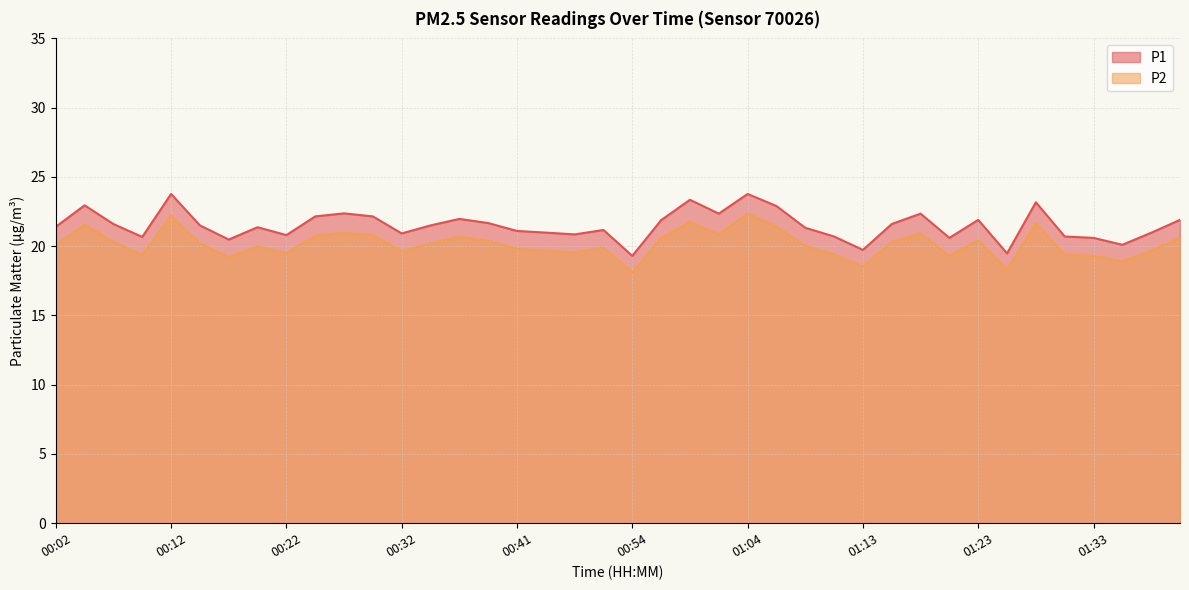

The P2 series shows 29.1 at 00:22. True or false?

False